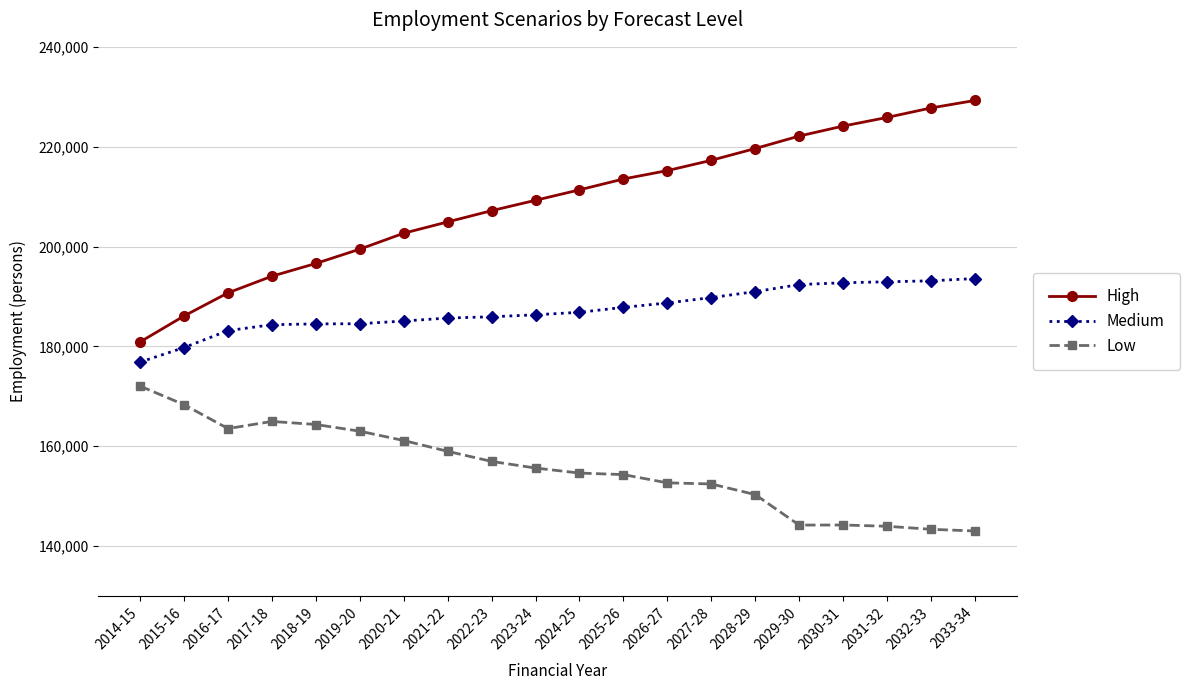

True or false: Low has a value of 241085.8 at 2024-25.

False